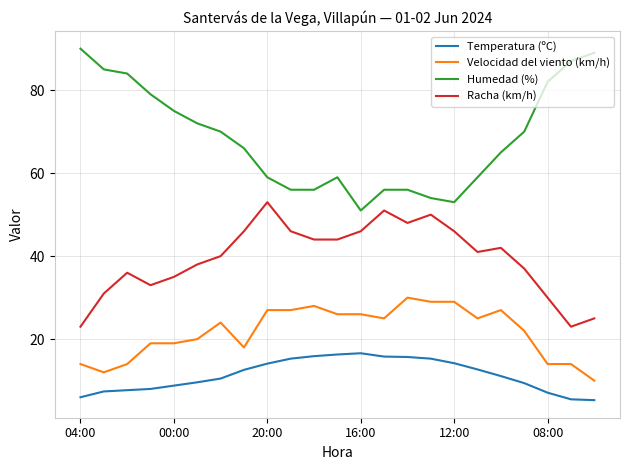

Which series has the largest range (max minus min)?

Humedad (%)